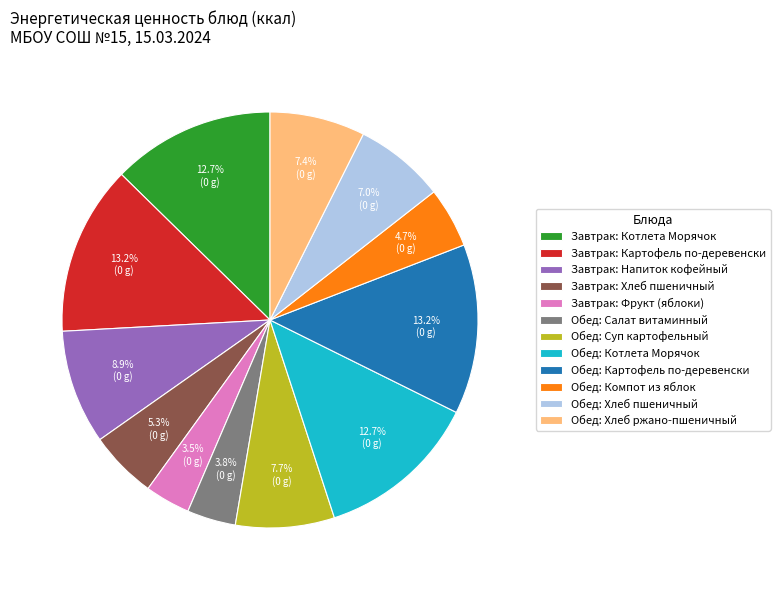

Does Обед: Картофель по-деревенски account for over 50% of the chart?

No